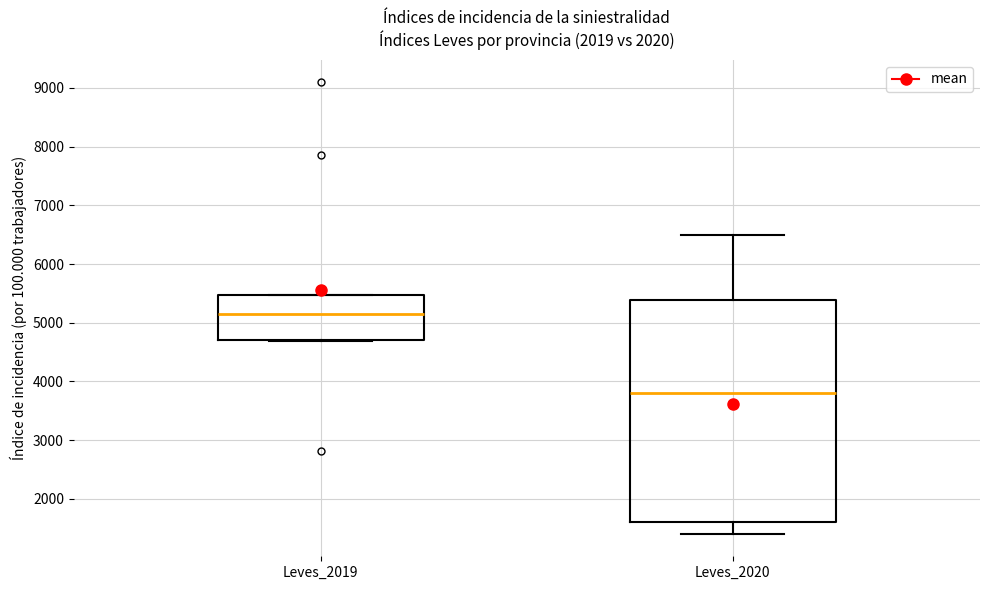

Reading left to right, read every box against the y-axis: the position of its median line, the range the box covers, and the ends of its whiskers. The values are not printed on the chart, so give them approximately, as read against the axis.

Leves_2019: median 5100, box 4700 to 5500, whiskers 4700 to 5500
Leves_2020: median 3800, box 1600 to 5400, whiskers 1400 to 6500